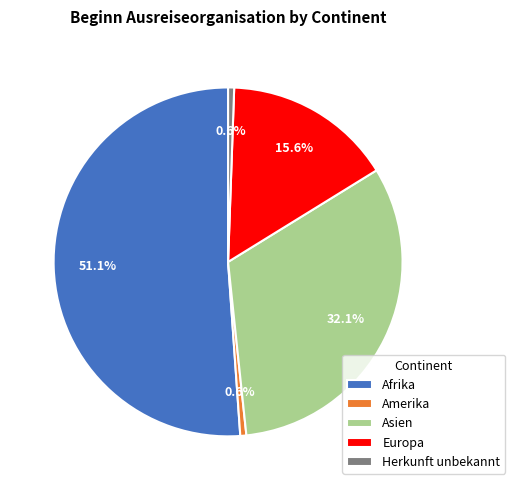

What percentage is NOT represented by Asien?

67.9%